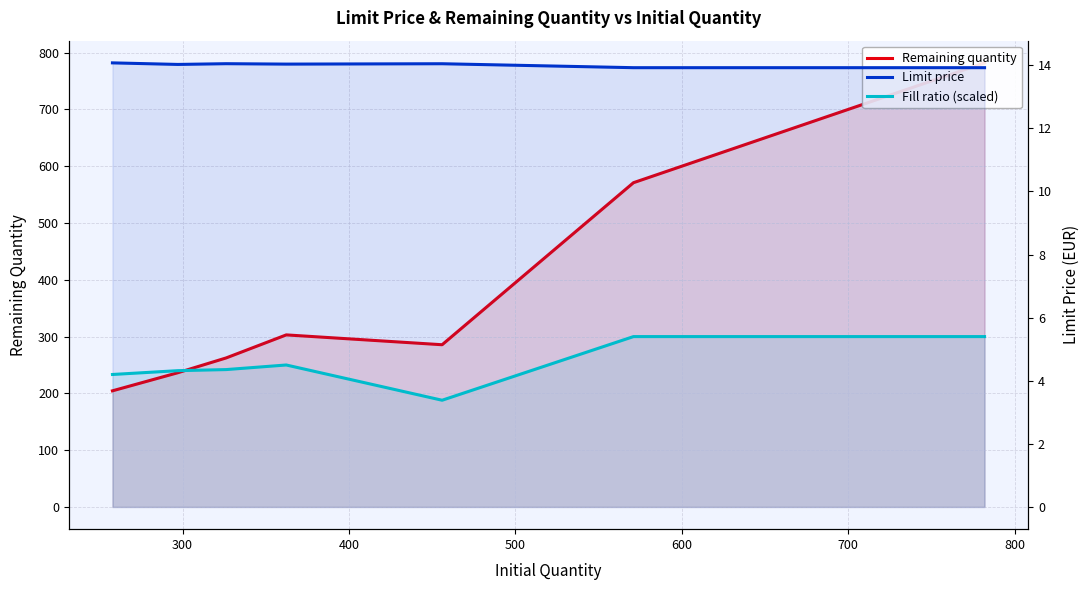

How many categories are shown in the chart?

7